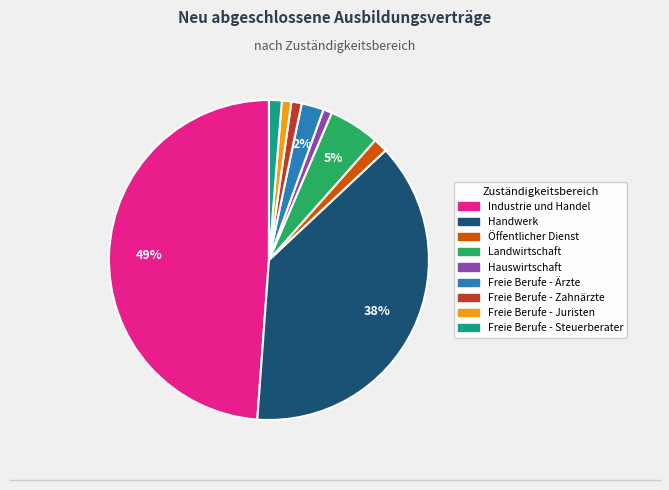

To the nearest percent, what is the combined percentage of Landwirtschaft and Freie Berufe - Zahnärzte?

6%